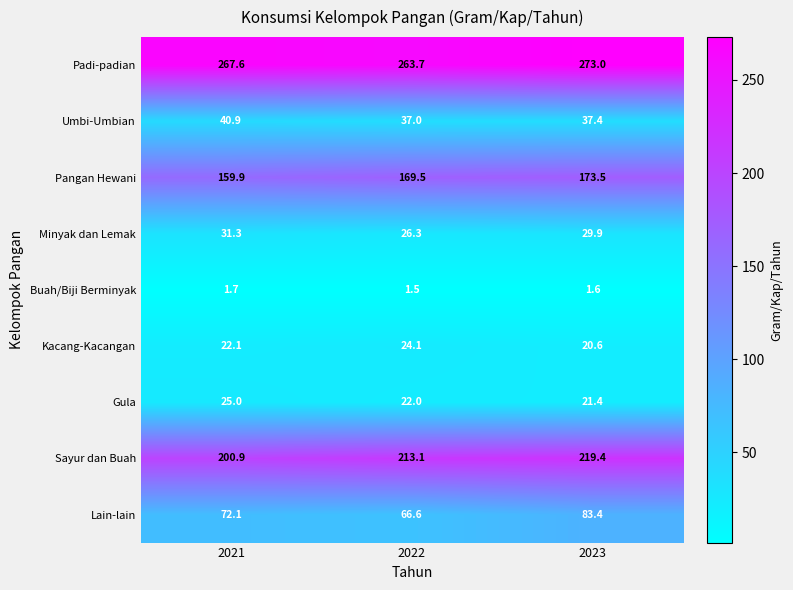

At 2023, list the series in order from largest to smallest.

Padi-padian, Sayur dan Buah, Pangan Hewani, Lain-lain, Umbi-Umbian, Minyak dan Lemak, Gula, Kacang-Kacangan, Buah/Biji Berminyak